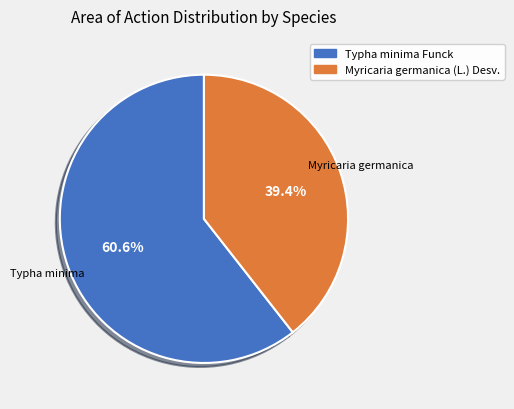

Which category has the smallest portion of the pie?

Myricaria germanica (L.) Desv.